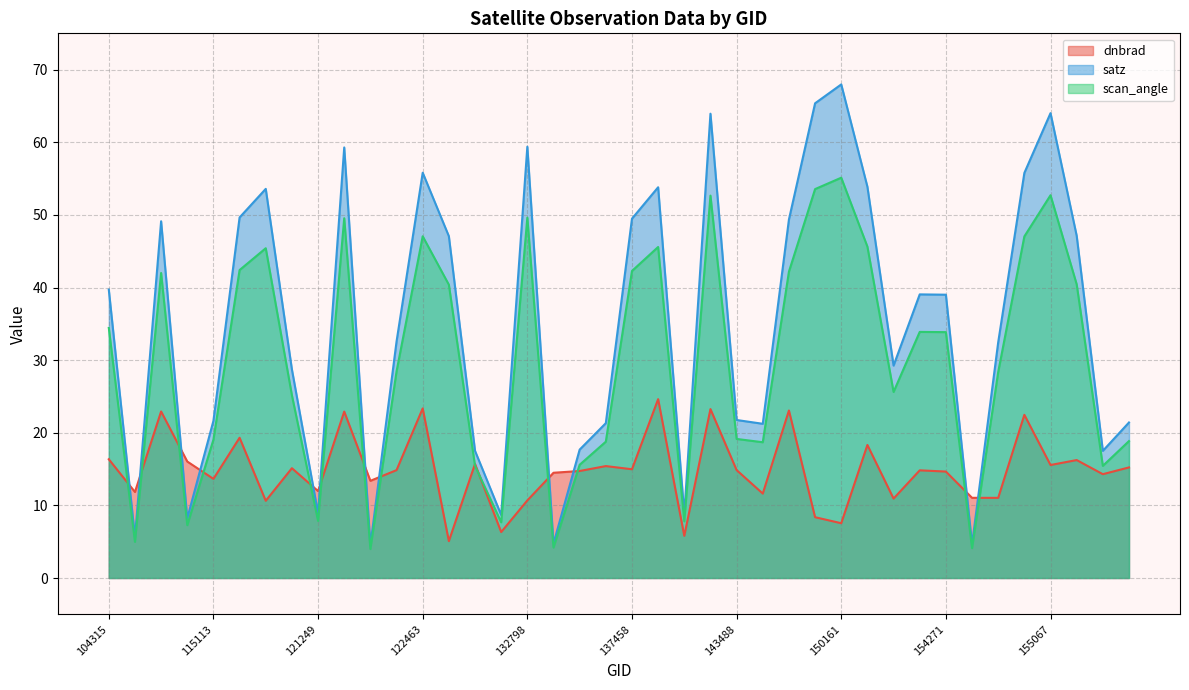

Which series has the largest total across all categories?

satz